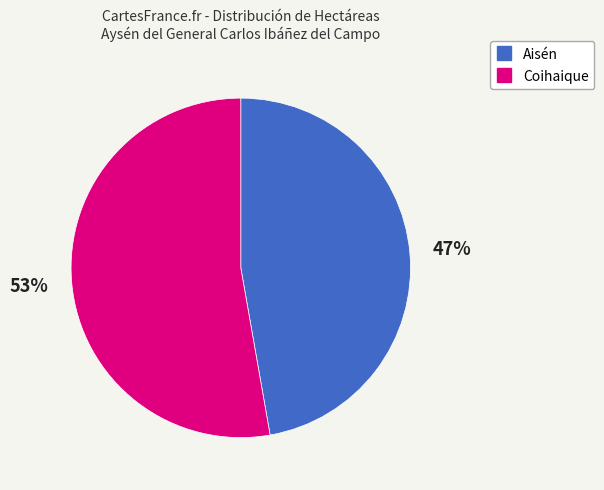

Count the number of slices in the pie.

2